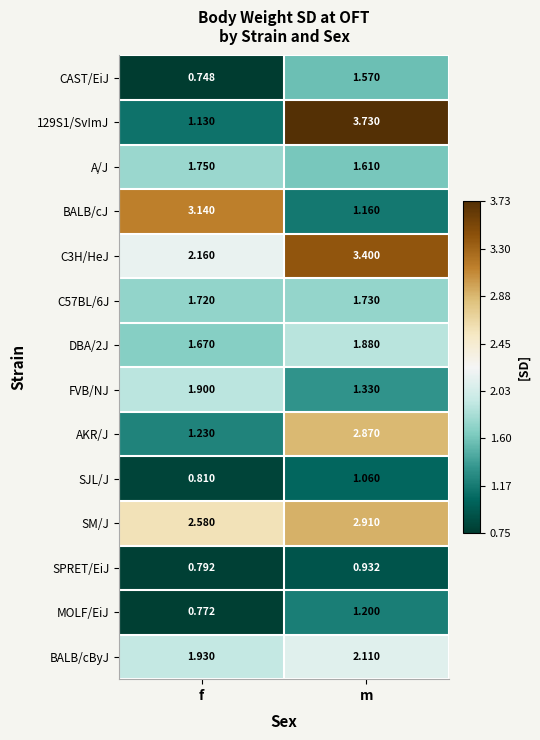

Which series has the largest total across all categories?

C3H/HeJ